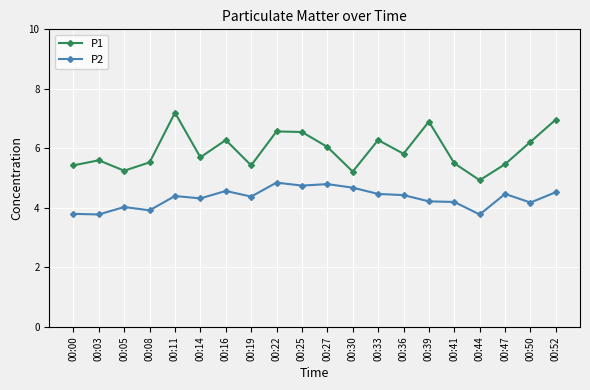

Rank the series by their average value, from highest to lowest.

P1, P2